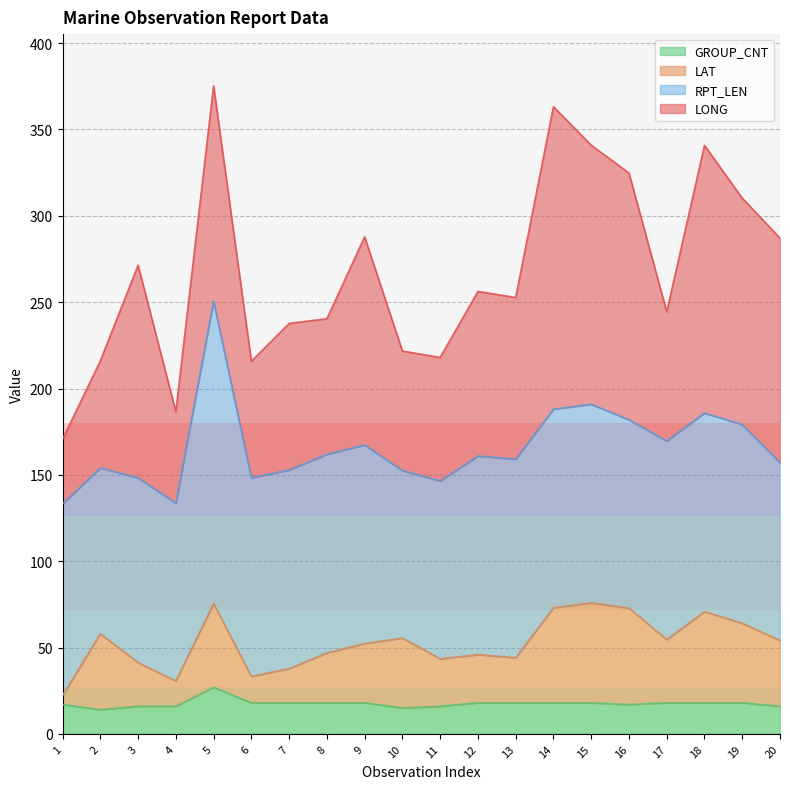

What is the lowest value of the GROUP_CNT series?

14.0